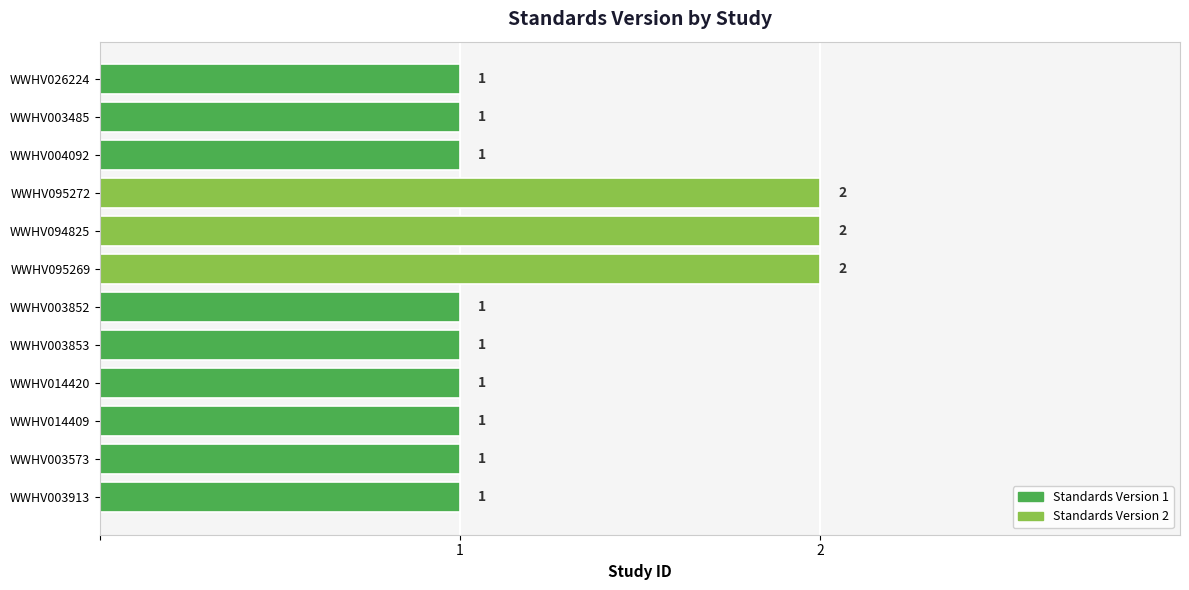

Between WWHV014409 and WWHV095269, which is larger?

WWHV095269